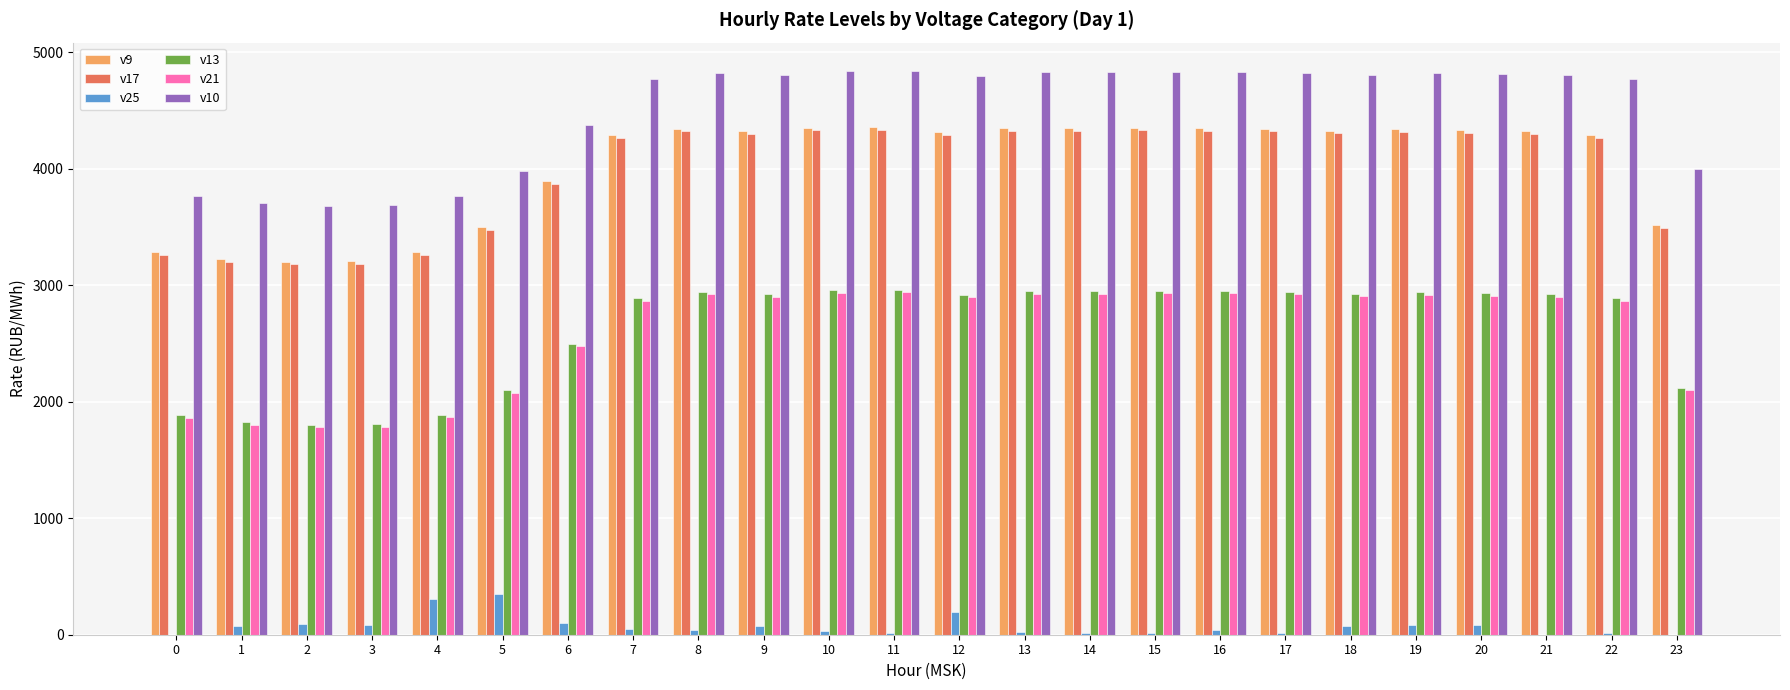

The value of v10 at 11 is 8429.2. True or false?

False